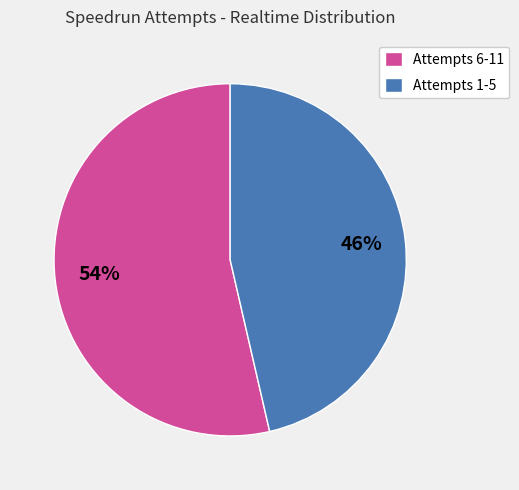

The Attempts 1-5 slice represents 38% of the pie. True or false?

False